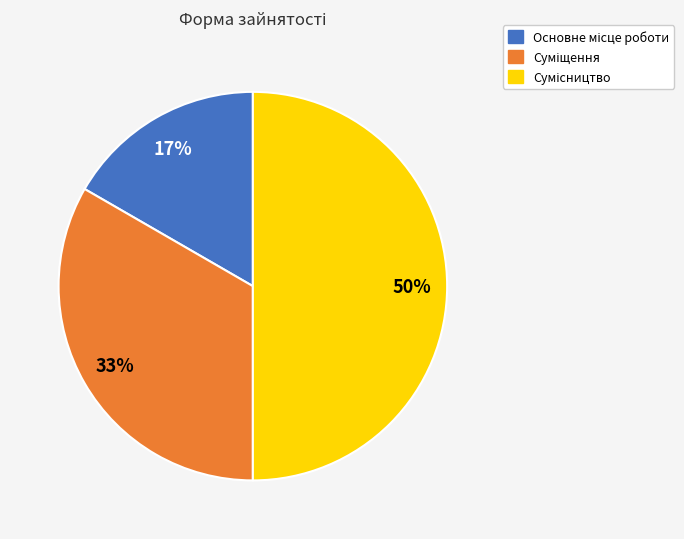

To the nearest percent, what is the average slice percentage?

33%